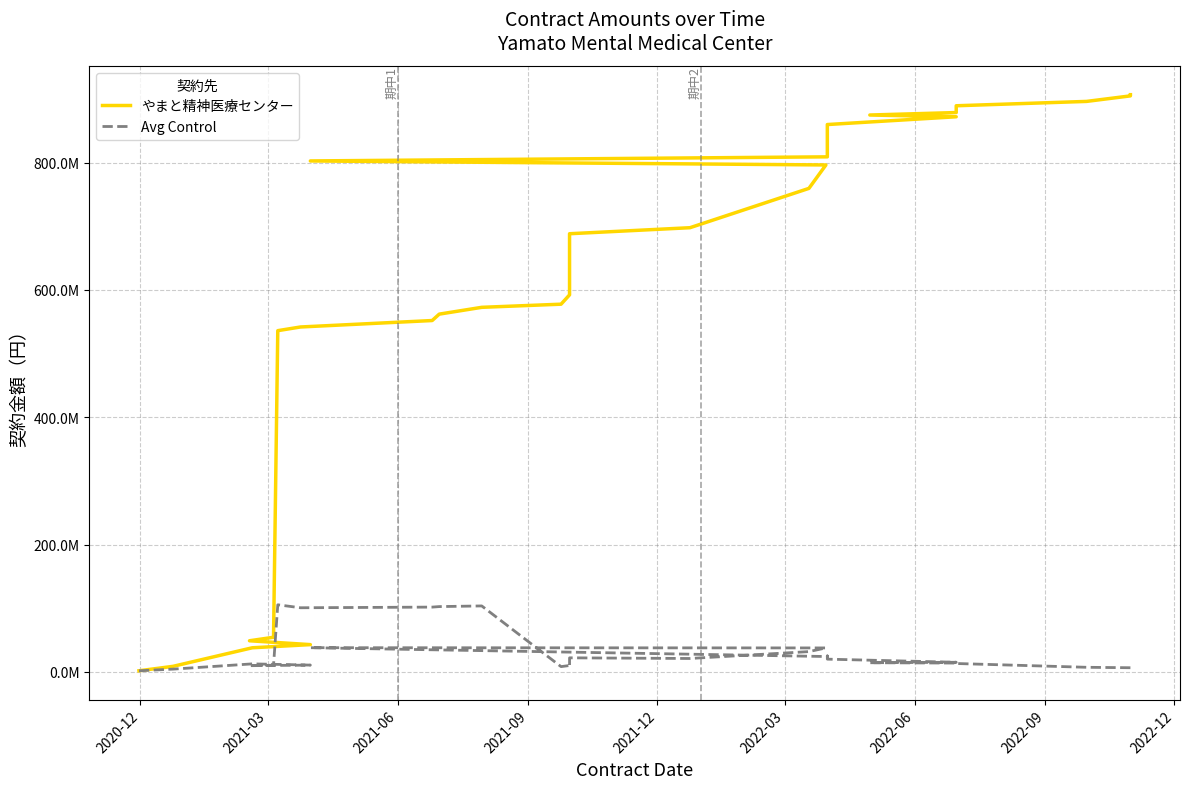

True or false: Avg Control and やまと精神医療センター cross at least once.

False